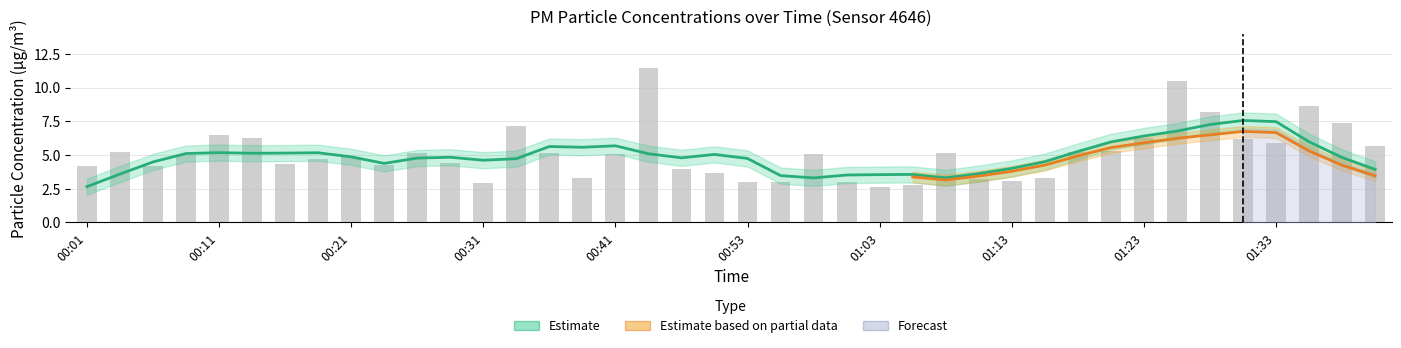

What is the label of the 29th bar from the right?

00:28